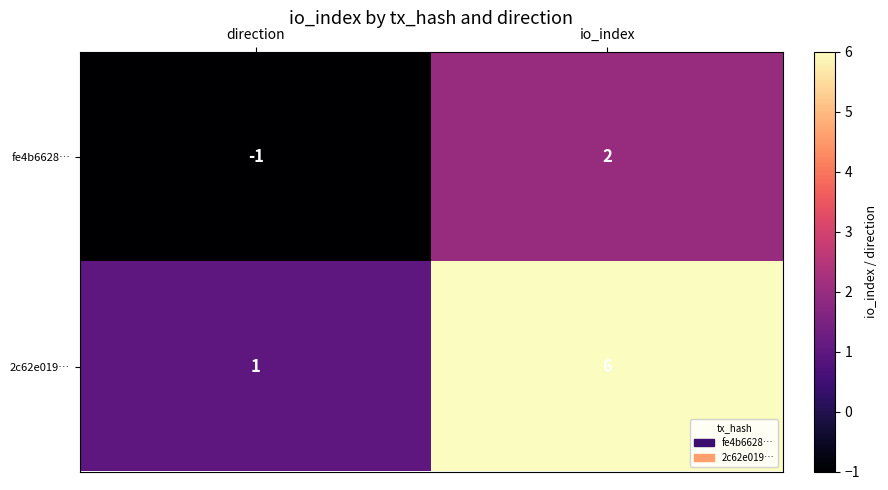

Rank the series by their average value, from lowest to highest.

fe4b6628…, 2c62e019…